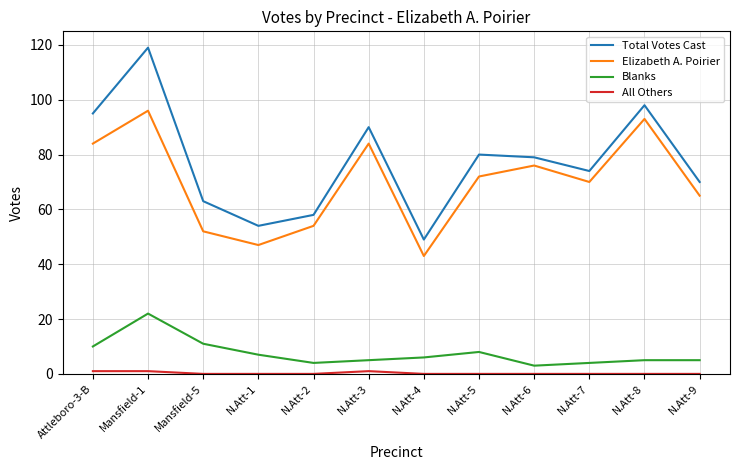

Which series has the largest total across all categories?

Total Votes Cast